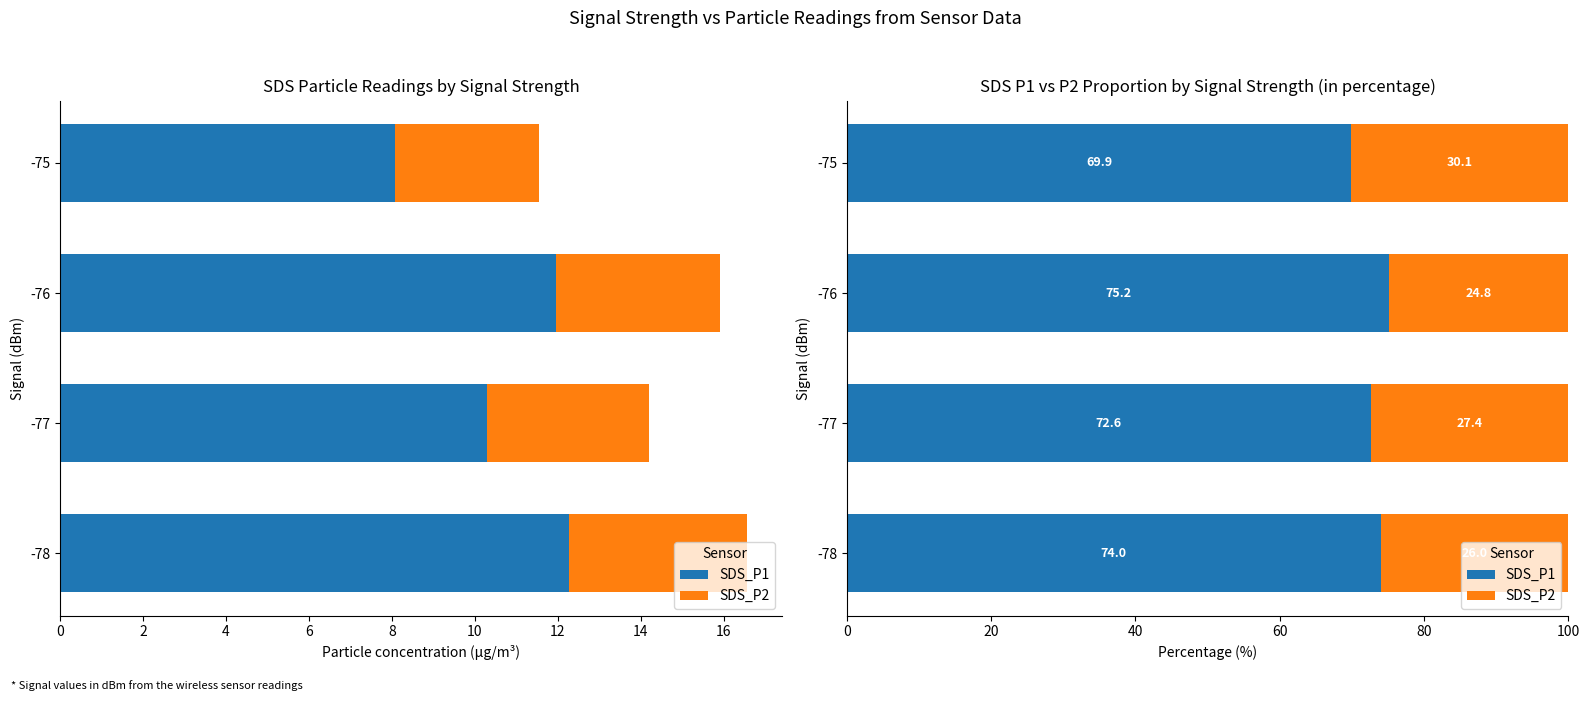

At 6, list the series in order from largest to smallest.

SDS_P1, SDS_P2